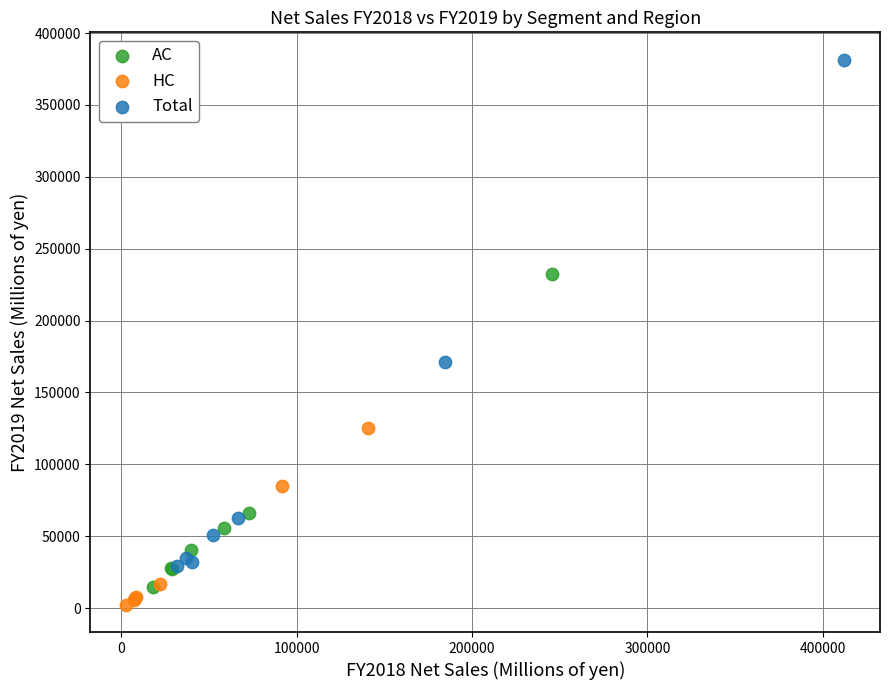

Which series contains the lowest Y value?

HC